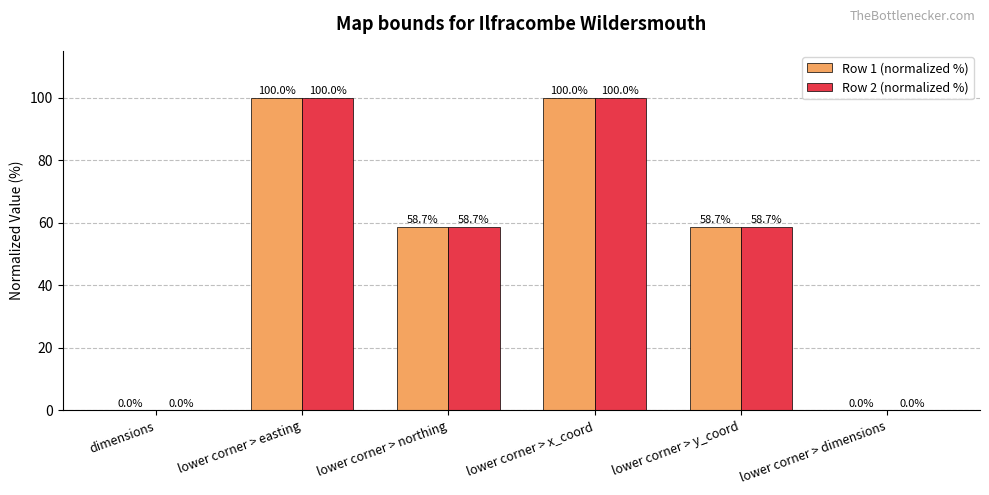

How many groups of bars are there?

6